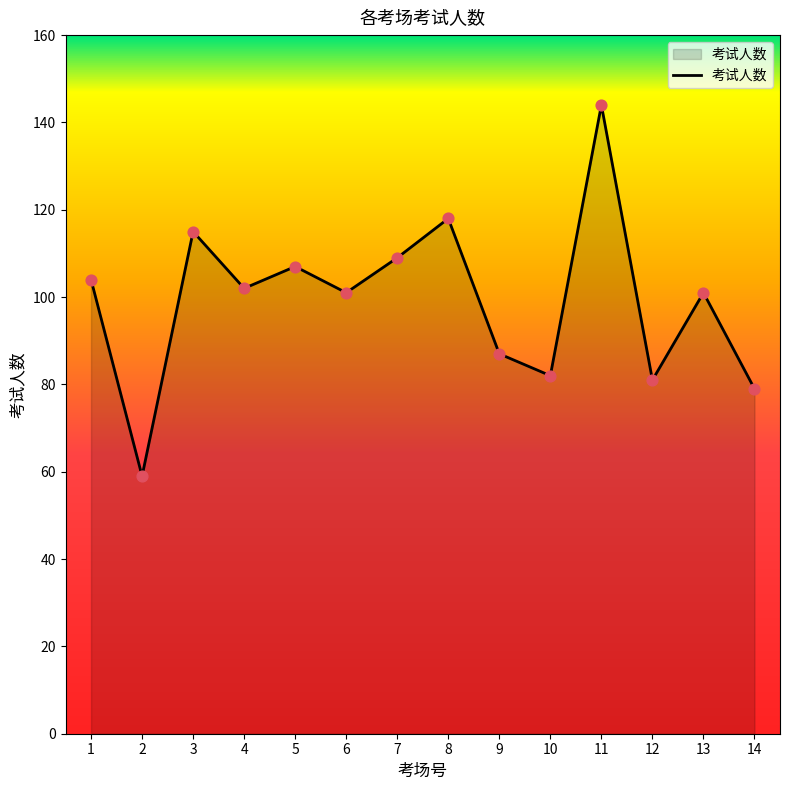

What is the change in value from 2 to 3?

+56